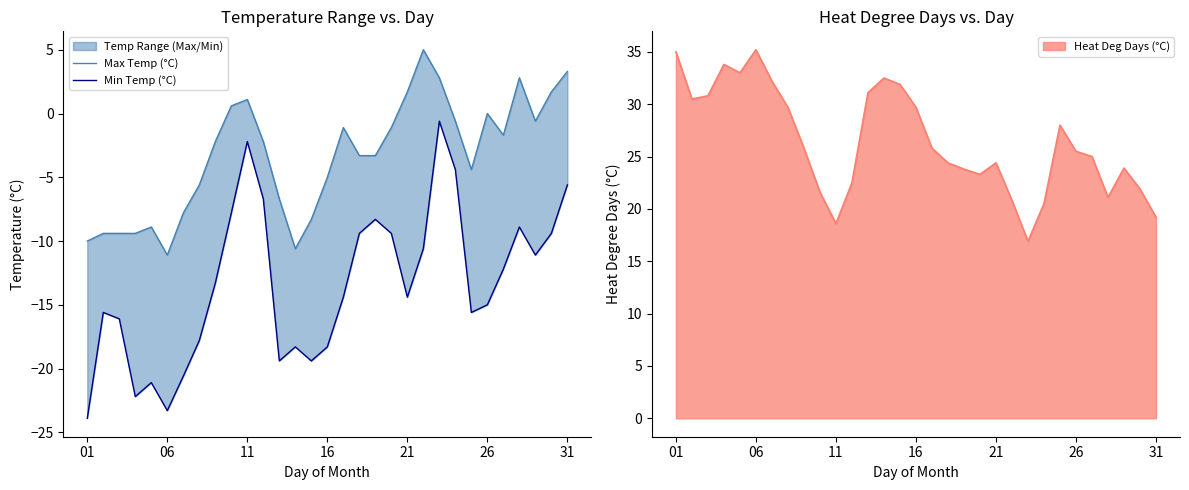

What is the value of the Max Temp (°C) point at the 1st from the left?

-10.0